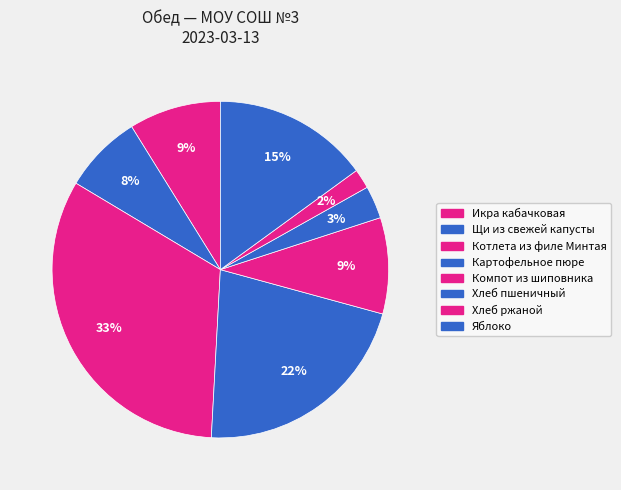

How many segments does this pie chart have?

8